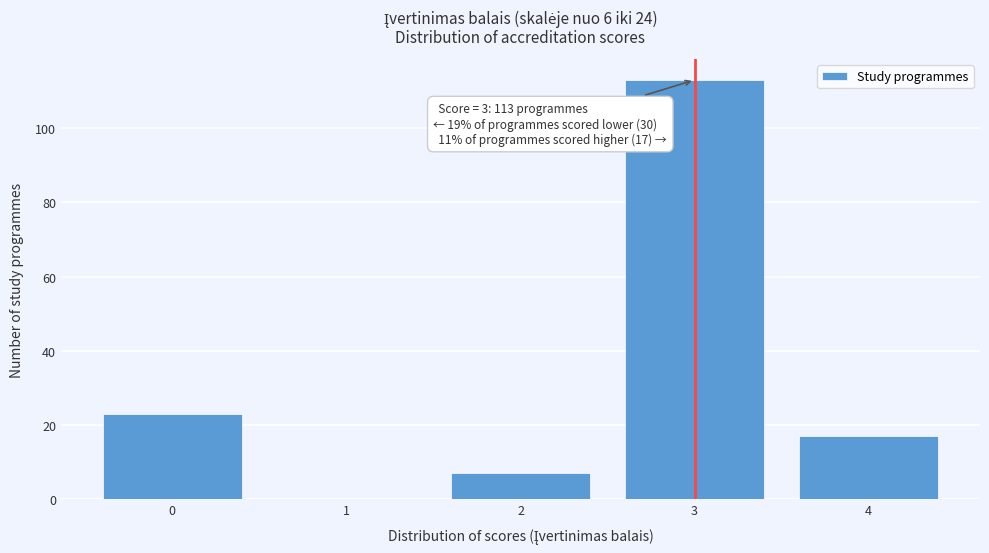

Reading right to left, transcribe all the data shown in this chart.

4=17	3=113	2=7	1=0	0=23